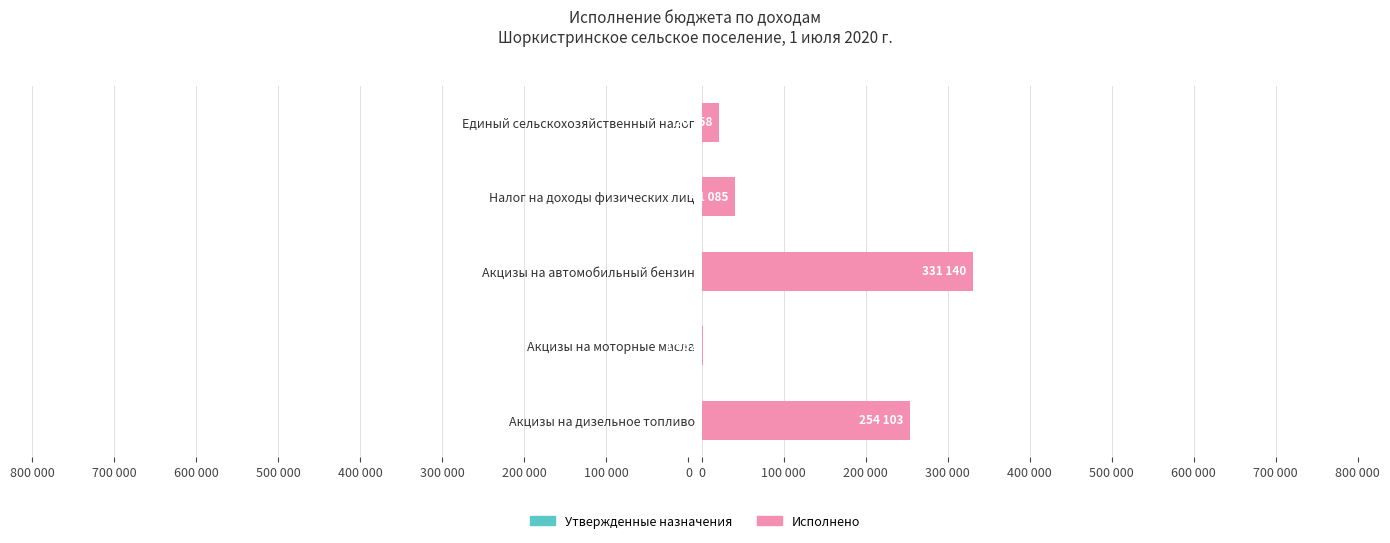

Rank the series by their average value, from lowest to highest.

Утвержденные назначения, Исполнено